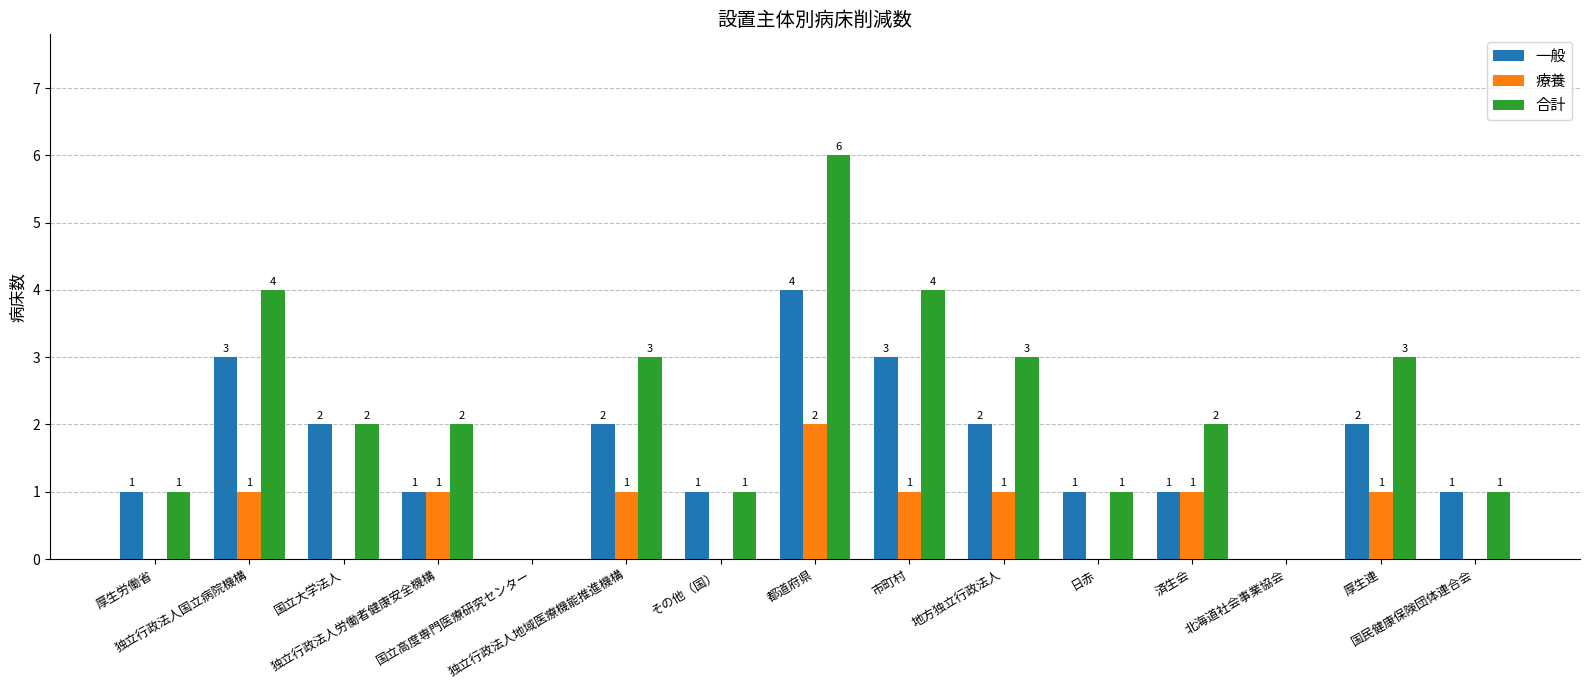

How many 療養 values are between 0 and 1?

14